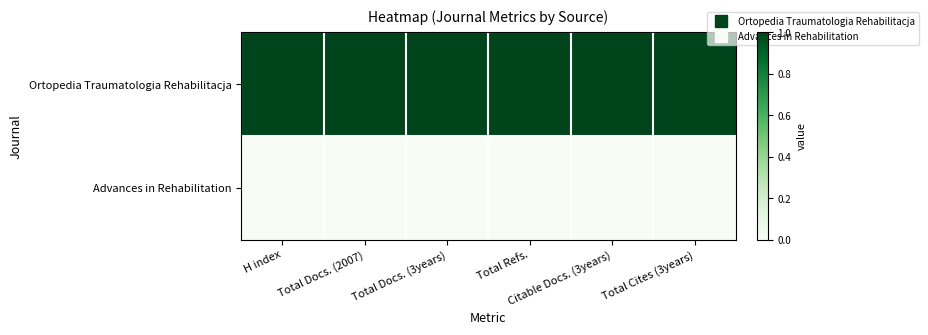

Count the number of categories in the chart.

6